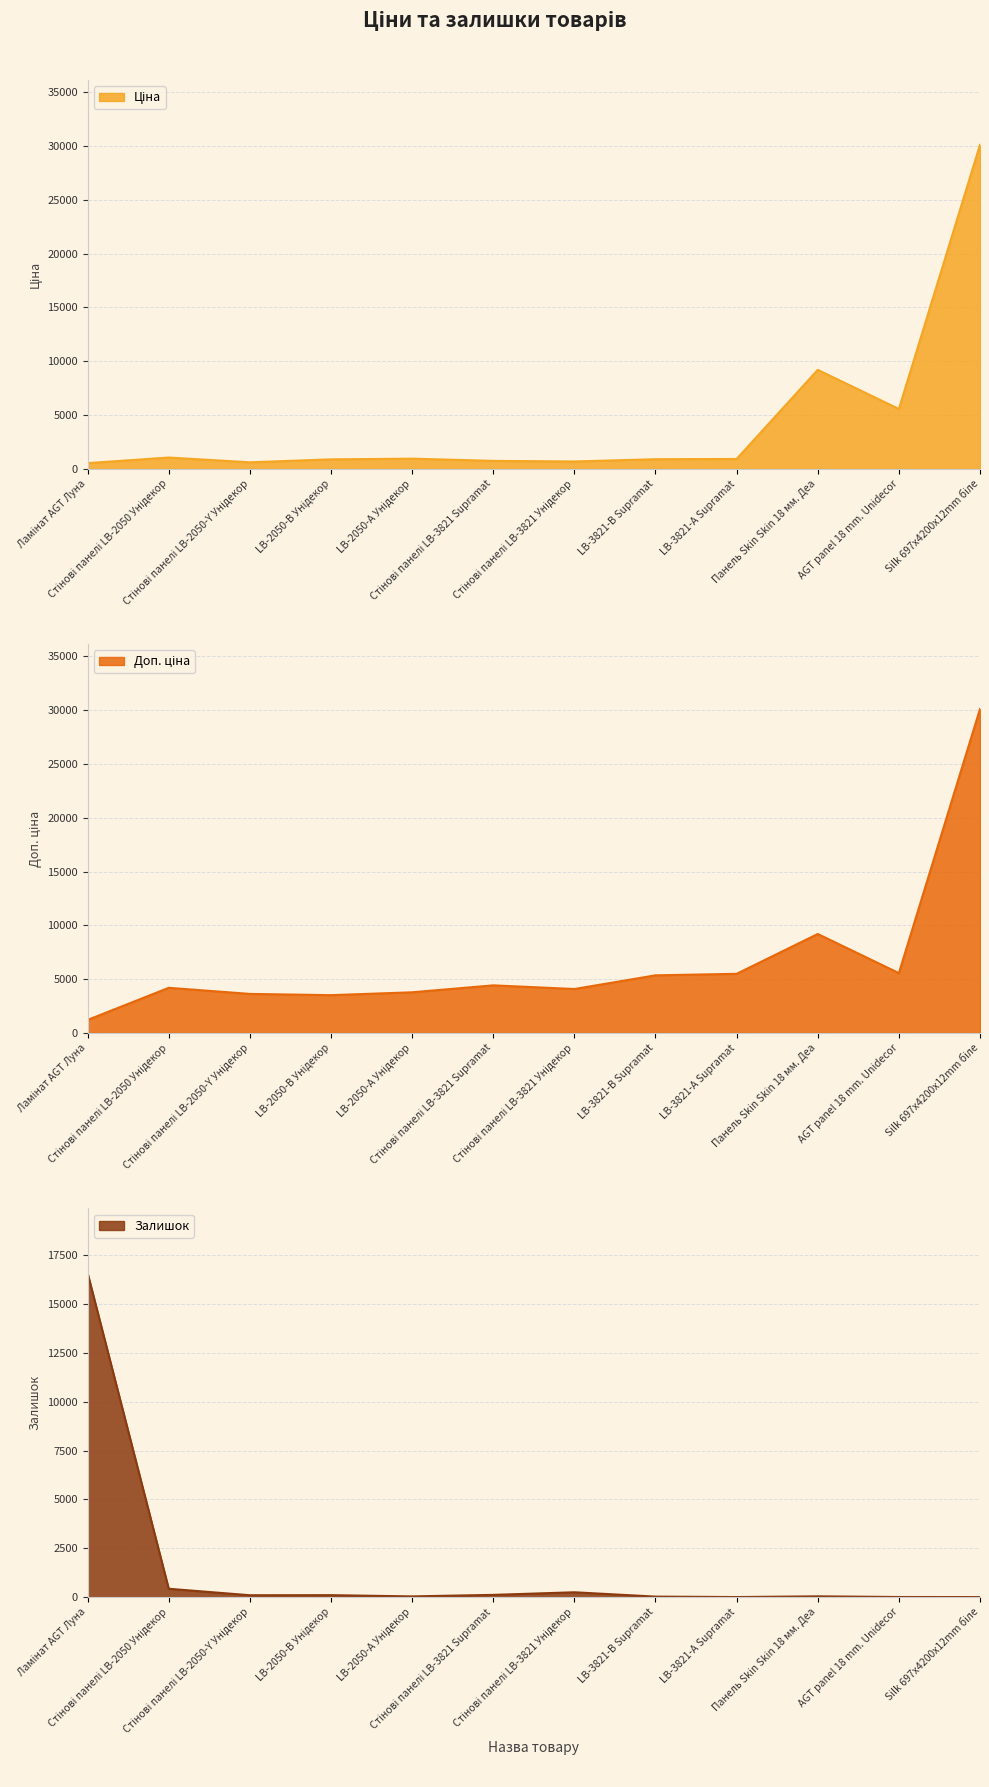

The value of Залишок at Стінові панелі LB-3821 Supramat is 113.0. True or false?

True